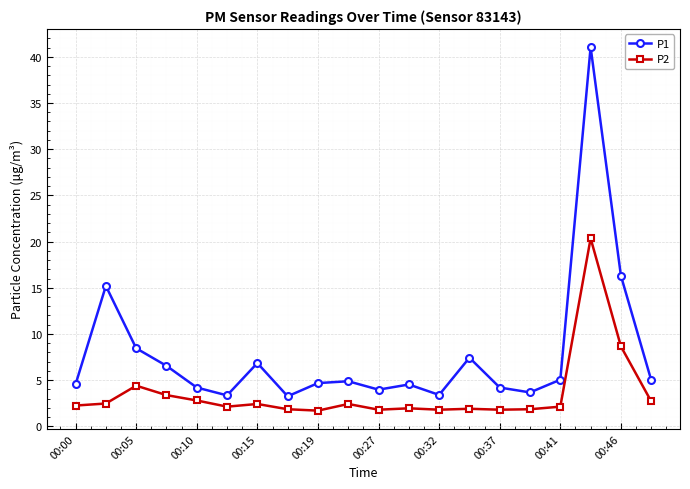

What is the value of the P2 point at the 4th from the left?

3.4